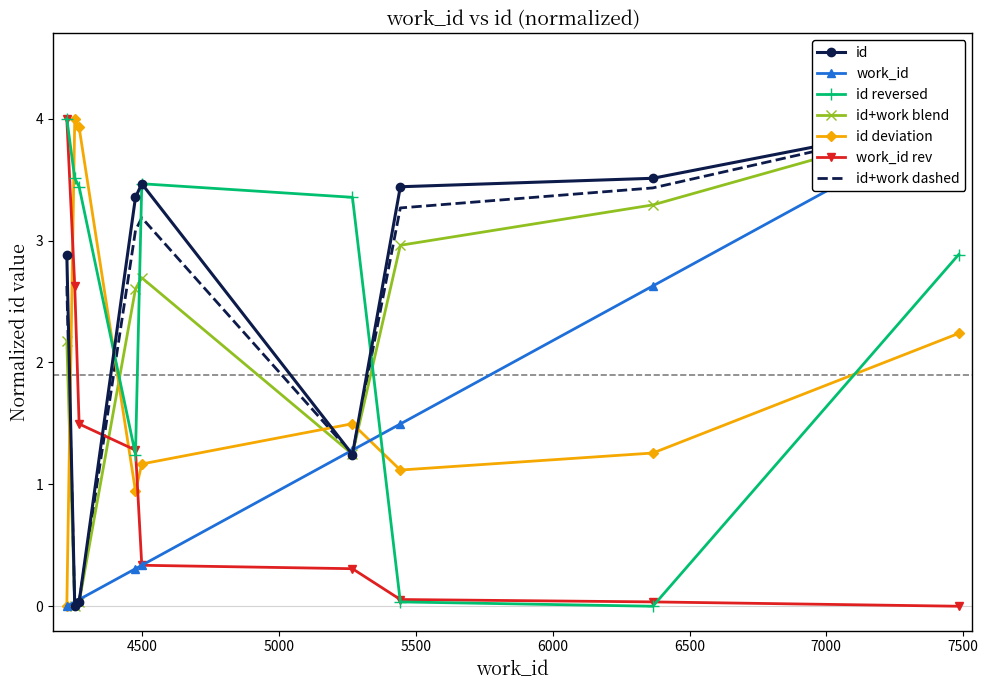

Where does the data first go above 3?

4475